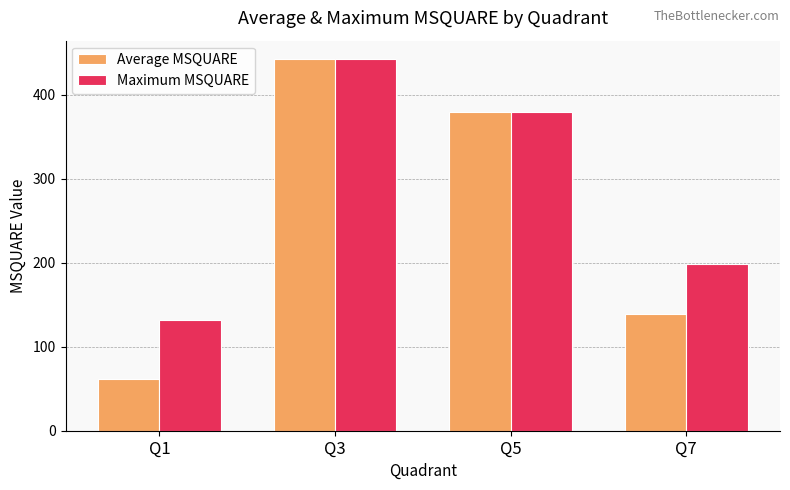

The Average MSQUARE series shows 17.9 at Q1. True or false?

False